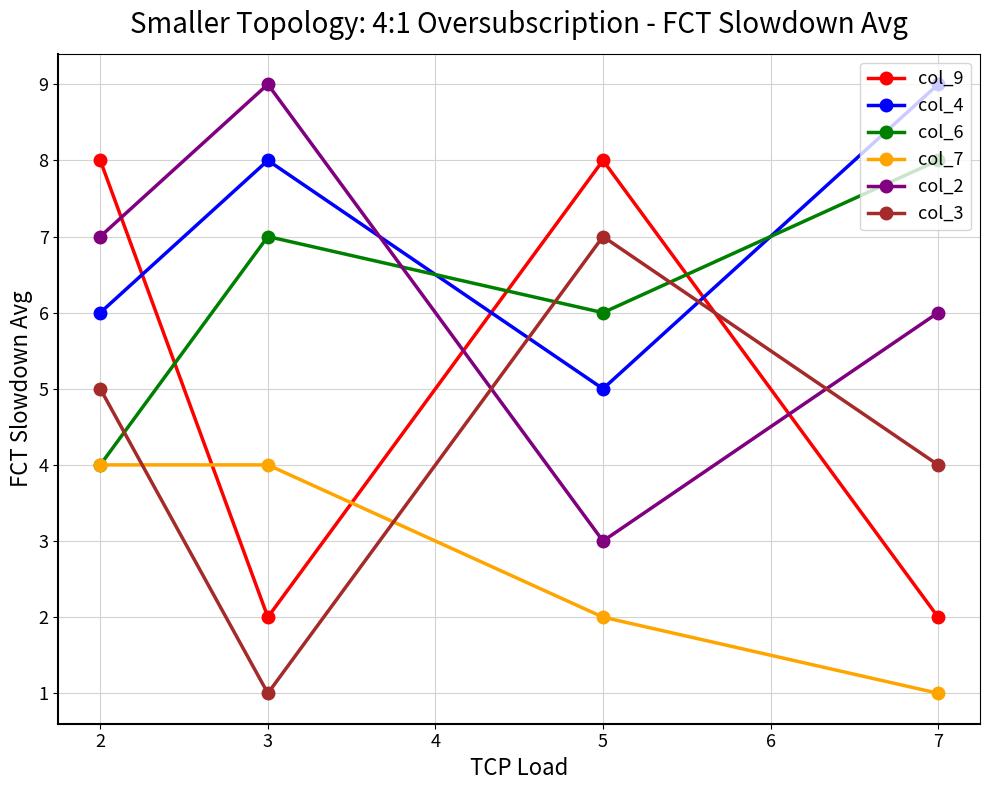

Which series changed the most between 2 and 7?

col_9